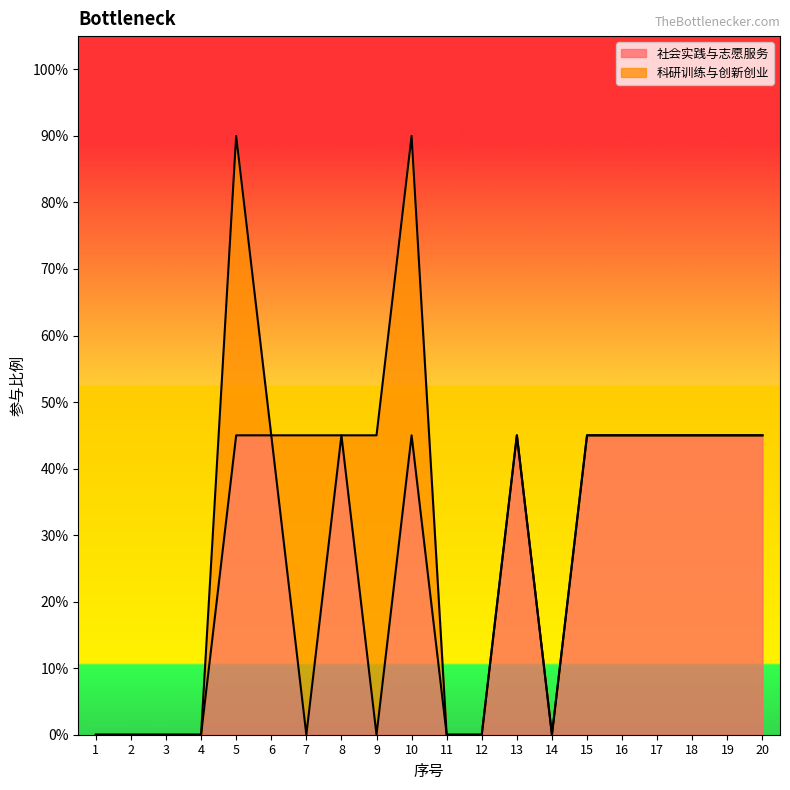

What is the difference between the maximum and minimum values?

0.5